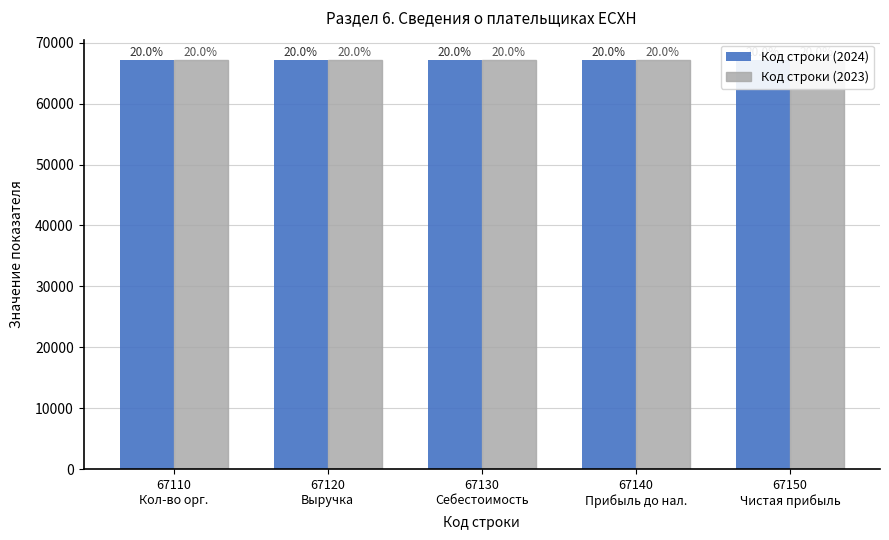

Between 67120
Выручка and 67150
Чистая прибыль, which is larger?

67150
Чистая прибыль